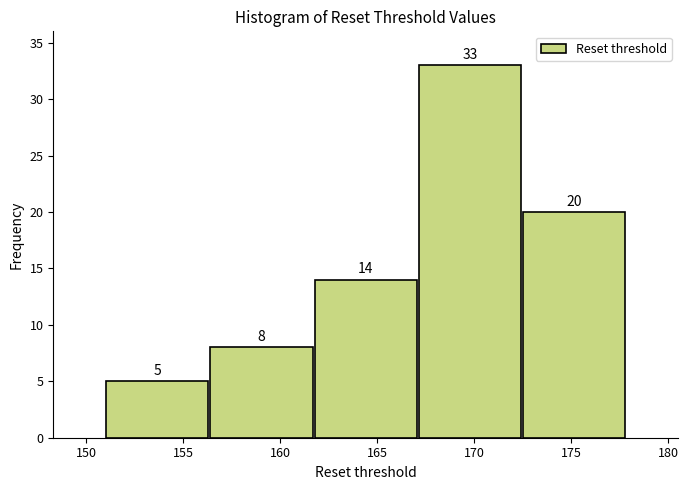

Reading left to right, list every bar in this chart as the range it spans on the x-axis followed by its height. The bar edges are not printed on the chart, so give them approximately, as read against the axis.

151.0 to 156.5: 5
156.5 to 161.5: 8
161.5 to 167.0: 14
167.0 to 172.5: 33
172.5 to 178.0: 20